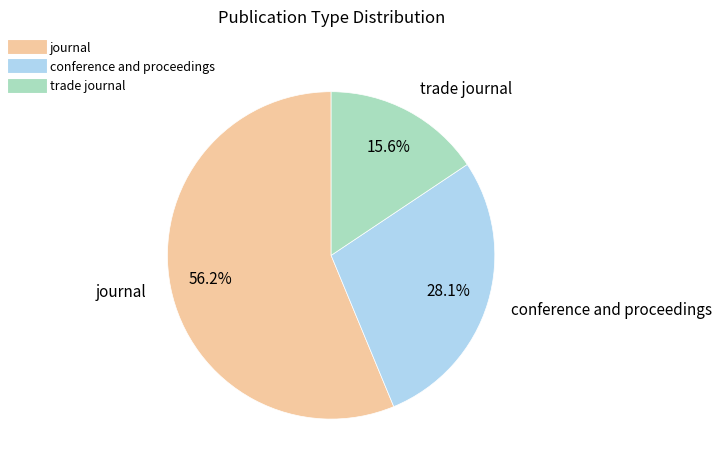

How many slices are in this pie chart?

3